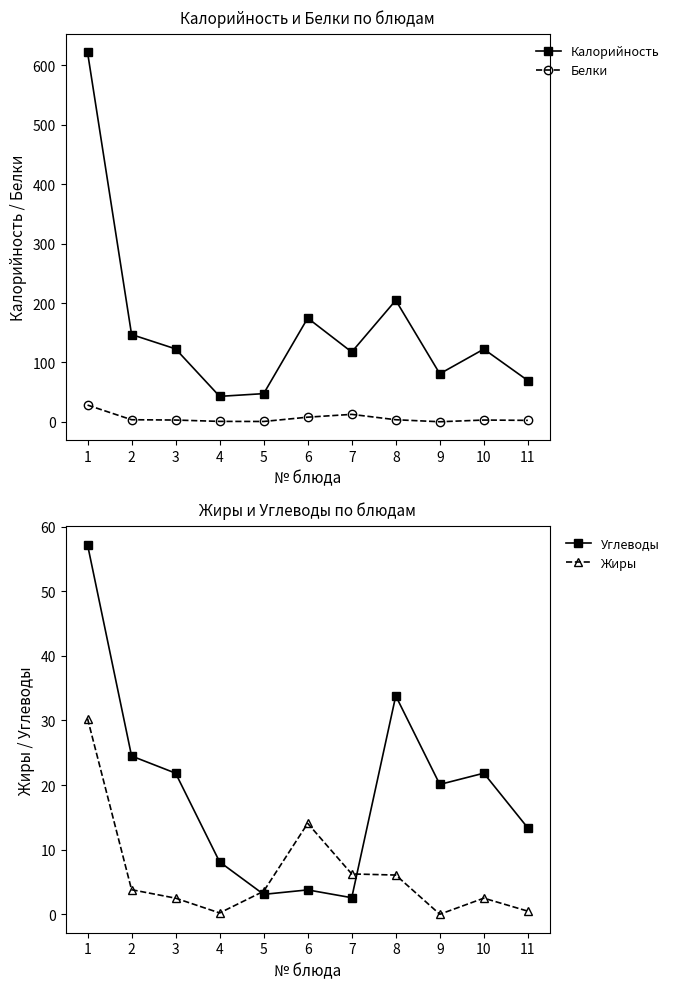

Where is the first local minimum for Калорийность?

4